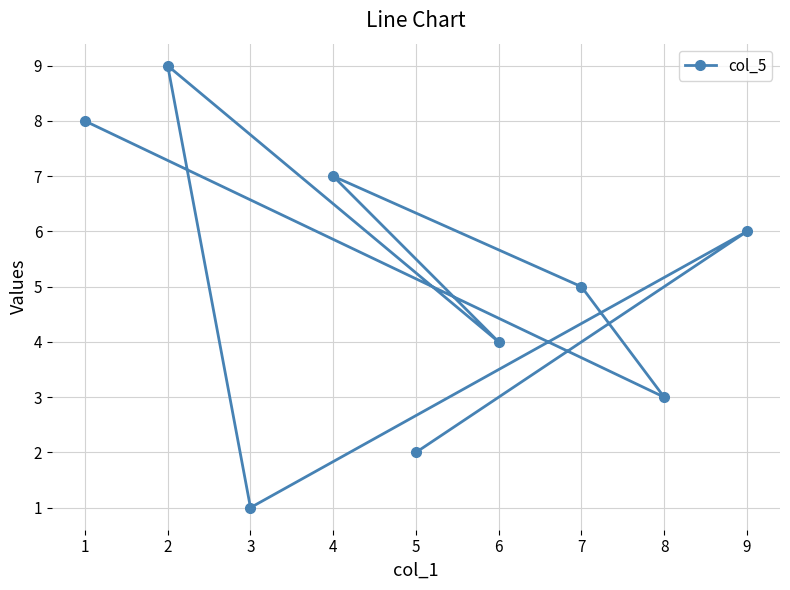

Does the chart display data point markers on the line(s)?

Yes